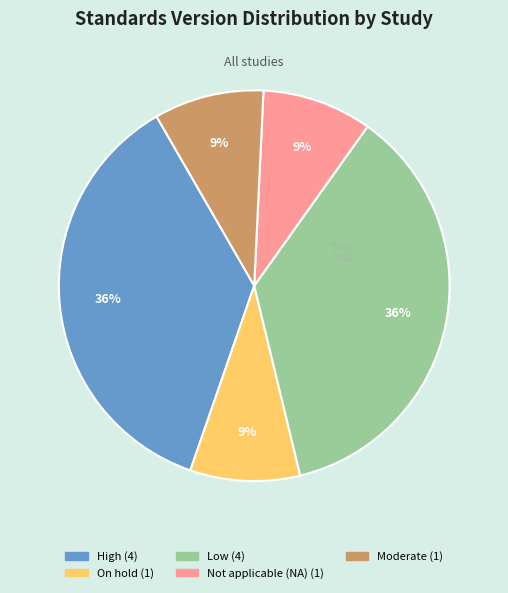

To the nearest percent, what is the difference between the largest and smallest slice percentages?

27%